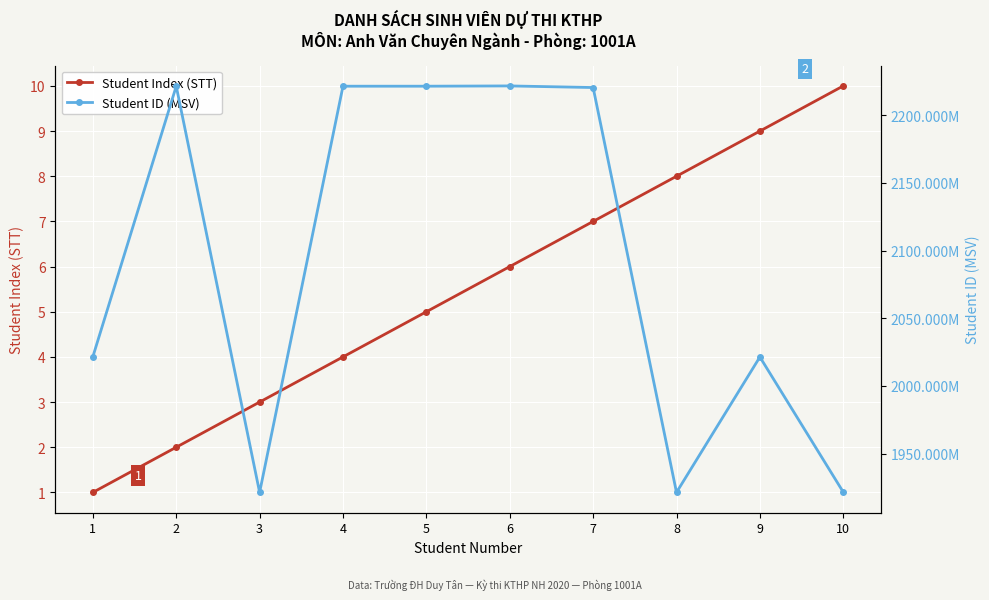

List the series in order of their peak value, lowest first.

Student Index (STT), Student ID (MSV)